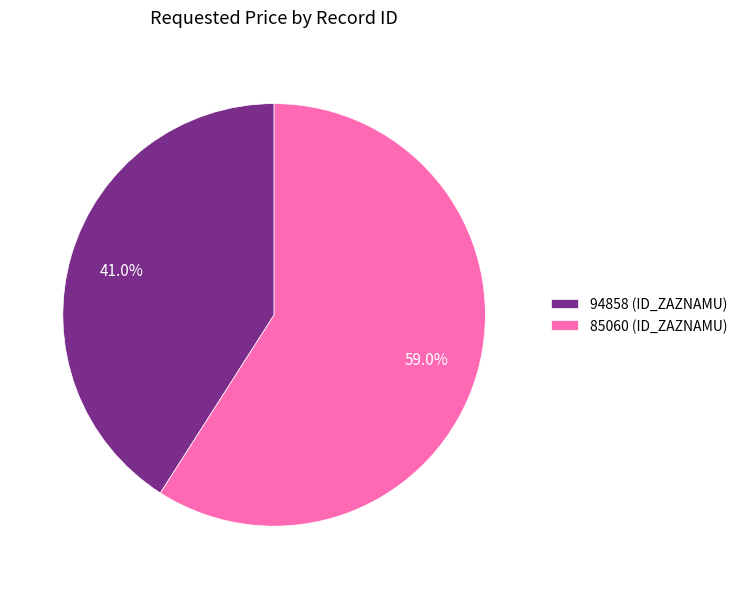

How many segments does this pie chart have?

2